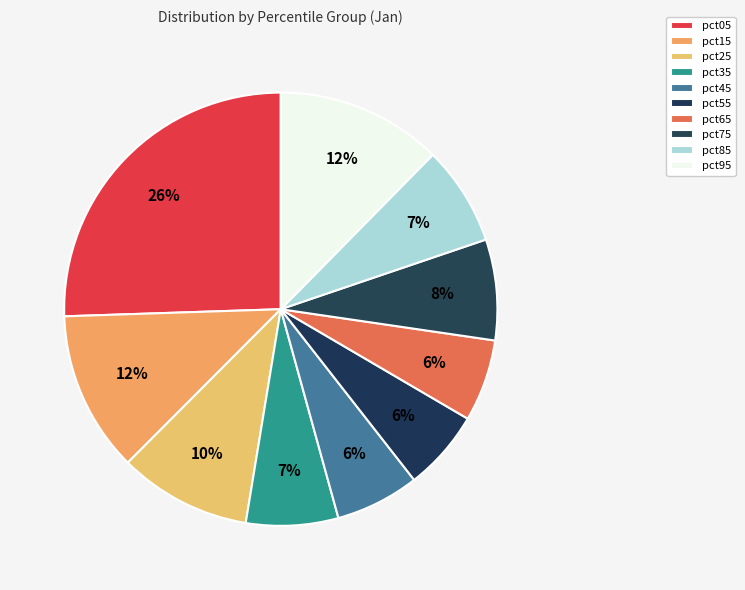

Does any single category account for the majority?

No